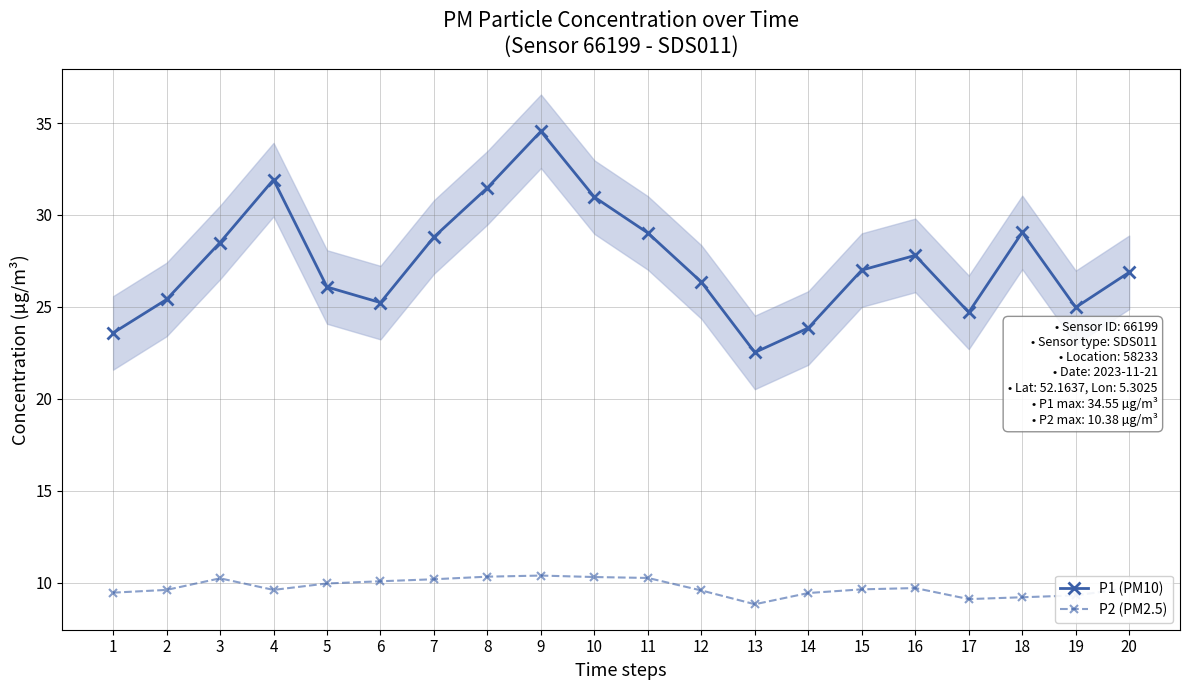

True or false: P2 (PM2.5) and P1 (PM10) intersect in this chart.

False